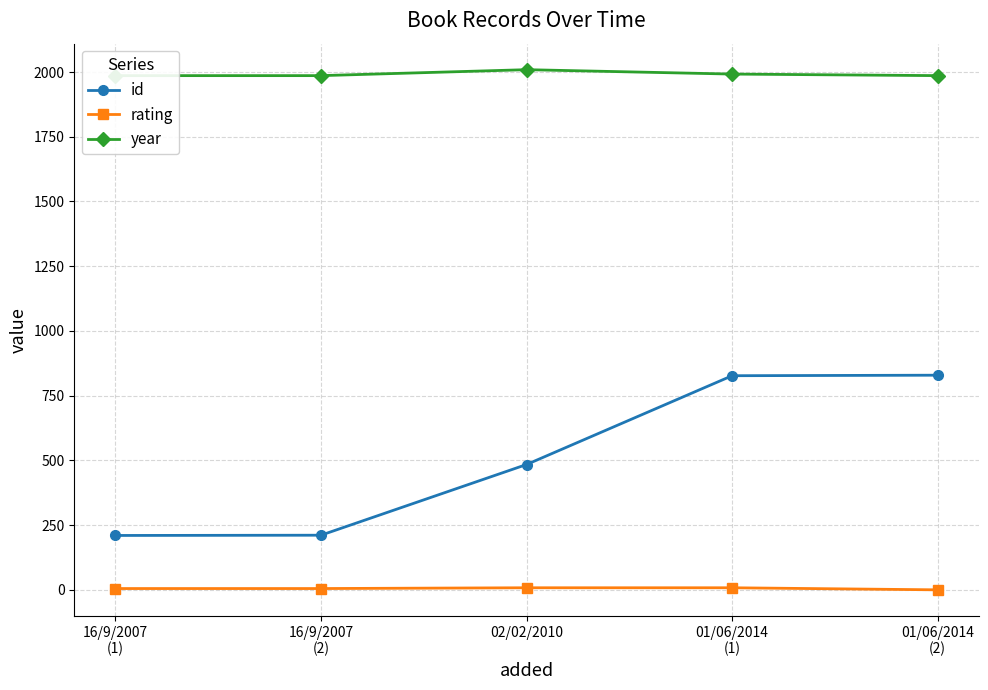

Rank the series by their average value, from highest to lowest.

year, id, rating